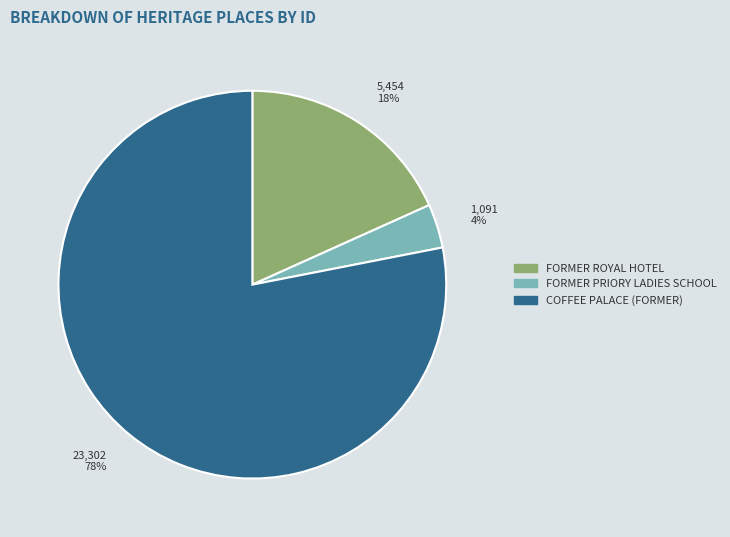

Count the number of slices in the pie.

3